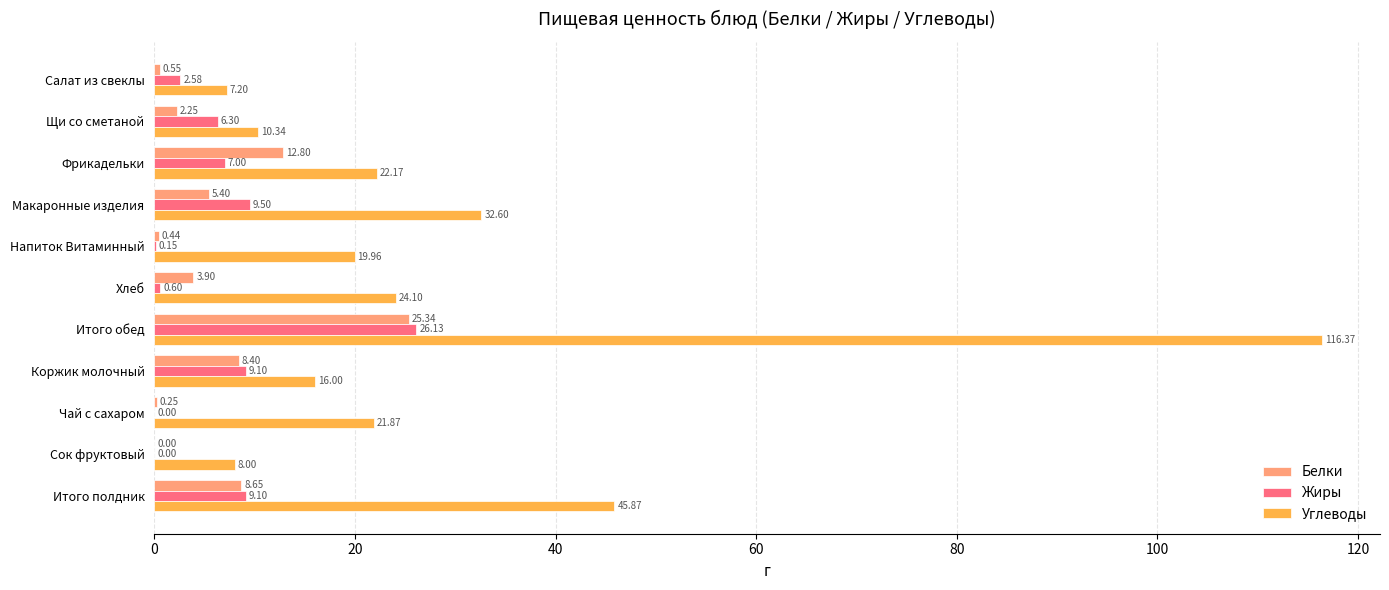

What is the sum of the Белки values at Хлеб and Фрикадельки?

16.7